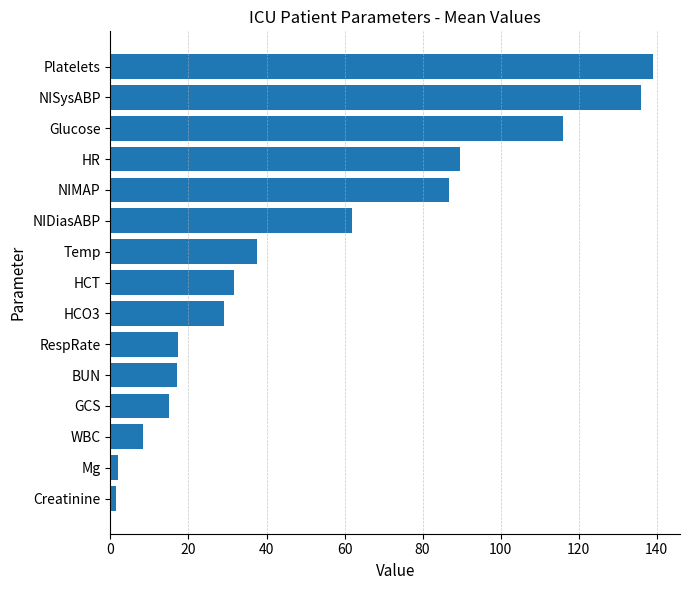

Count the number of data series in this chart.

1